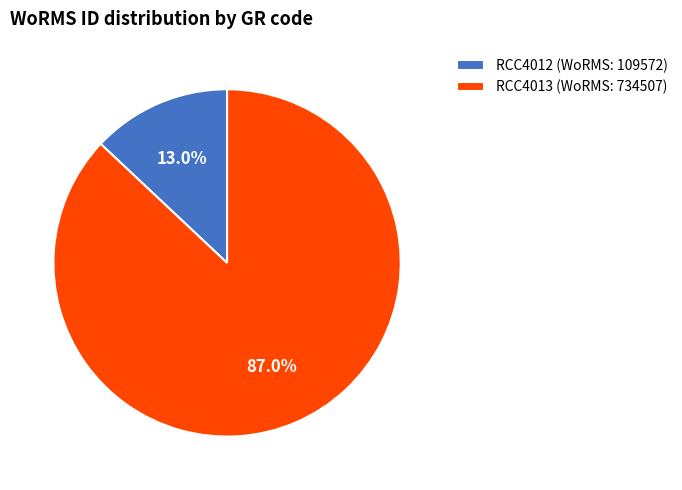

How many segments does this pie chart have?

2